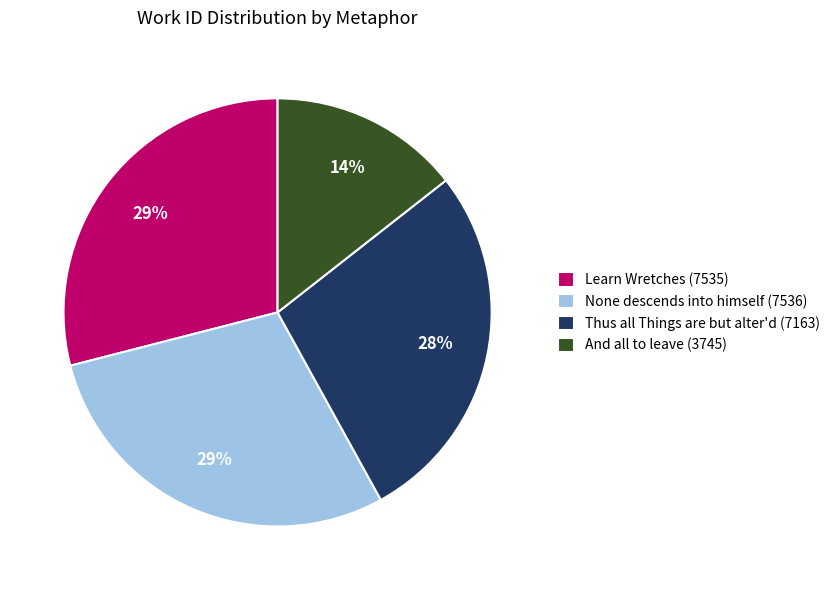

Count the number of slices in the pie.

4